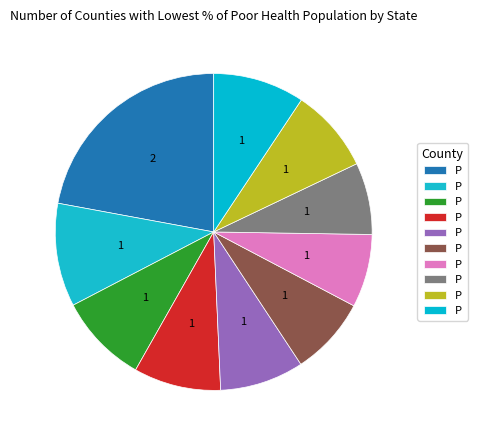

How many segments does this pie chart have?

10